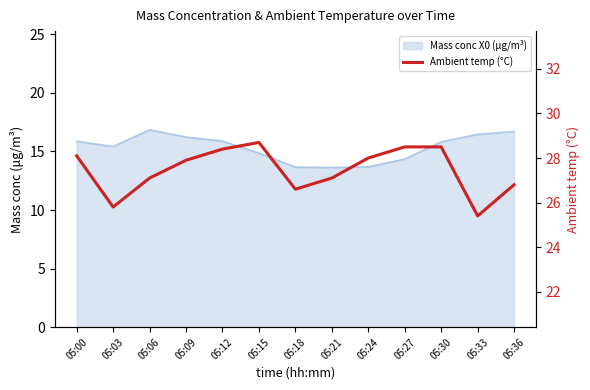

Where is the first local minimum?

05:03